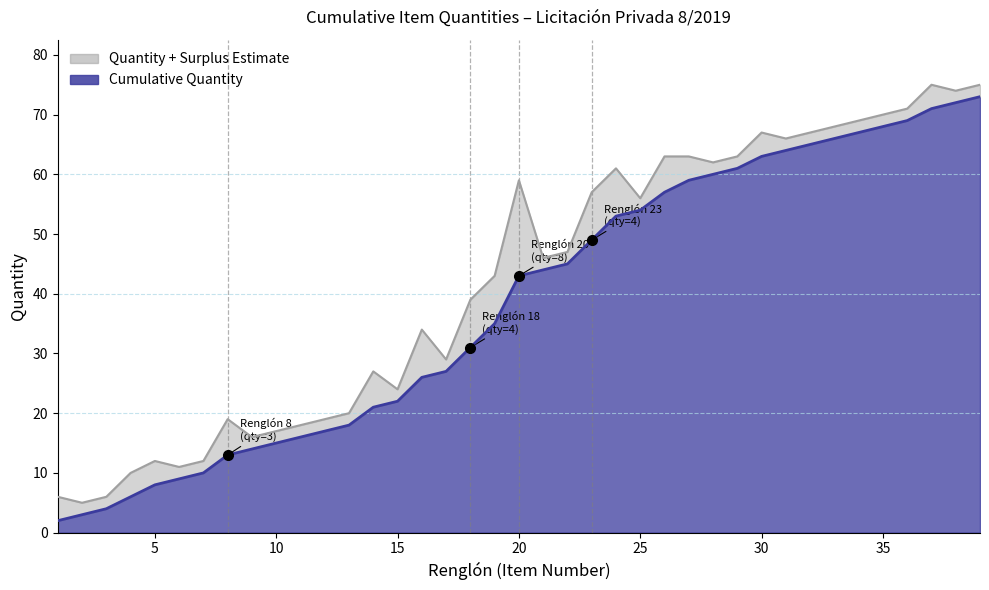

List the labels in order of value, smallest first.

1, 2, 3, 4, 5, 6, 7, 8, 9, 10, 11, 12, 13, 14, 15, 16, 17, 18, 19, 20, 21, 22, 23, 24, 25, 26, 27, 28, 29, 30, 31, 32, 33, 34, 35, 36, 37, 38, 39